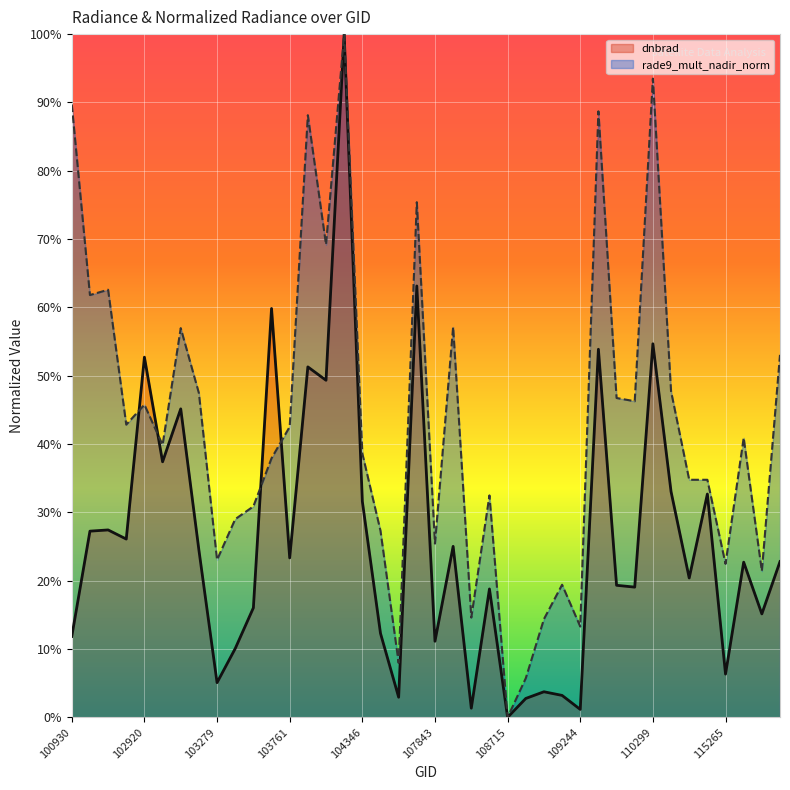

List the labels in order of rade9_mult_nadir_norm value, smallest first.

108715, 108729, 107659, 109244, 108899, 108193, 109072, 115500, 115265, 103279, 107843, 104355, 103397, 103515, 108542, 114902, 115015, 103524, 104346, 103032, 115378, 103761, 102912, 102920, 110127, 109954, 103160, 110472, 115893, 103040, 108015, 102671, 102792, 104229, 107834, 104112, 109780, 100930, 110299, 104236